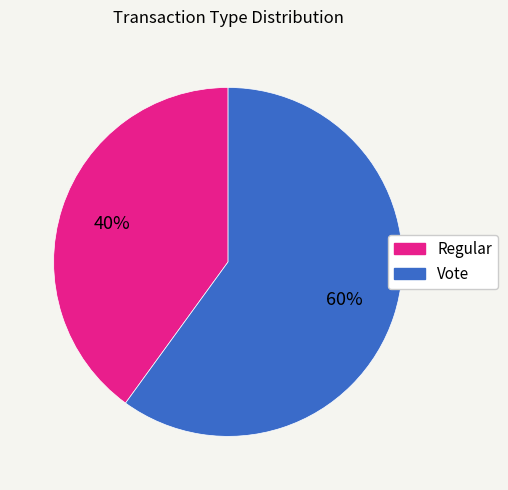

Rank the categories by value from highest to lowest.

Vote, Regular